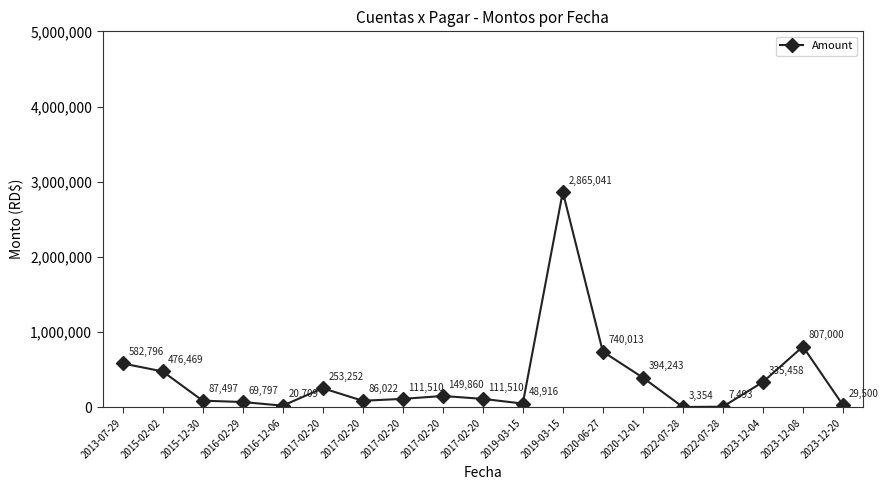

What is the difference between the maximum and minimum values?

2861686.2